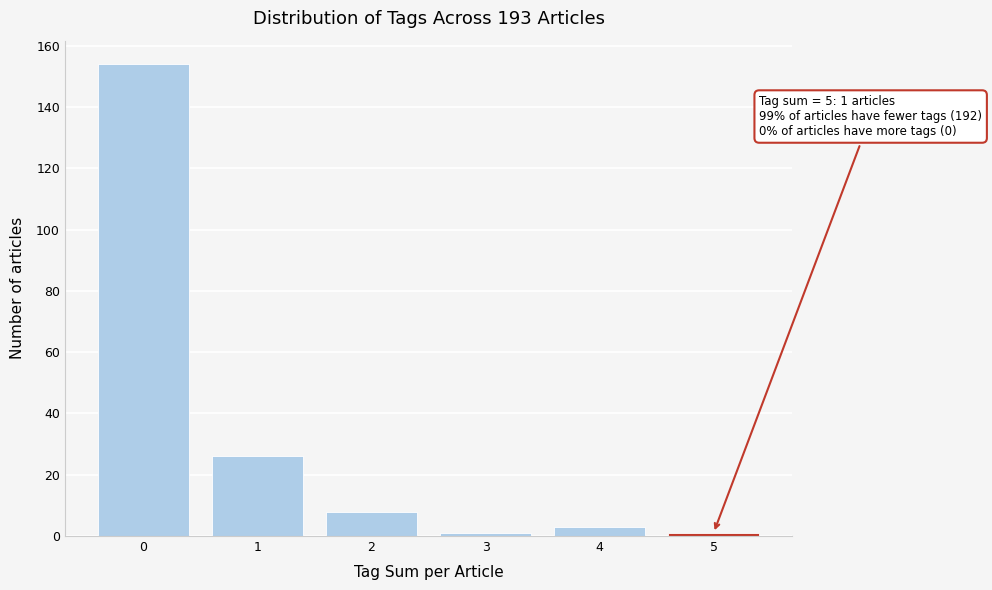

Reading left to right, extract all data points from this chart.

154	26	8	1	3	1